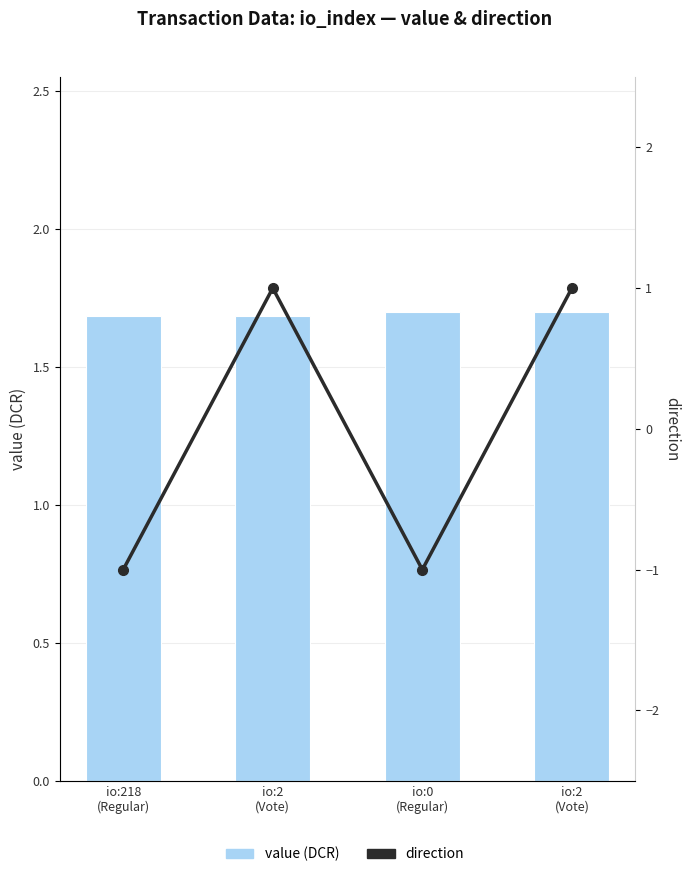

Is it true that value (DCR) equals 1.7 at io:218
(Regular)?

True